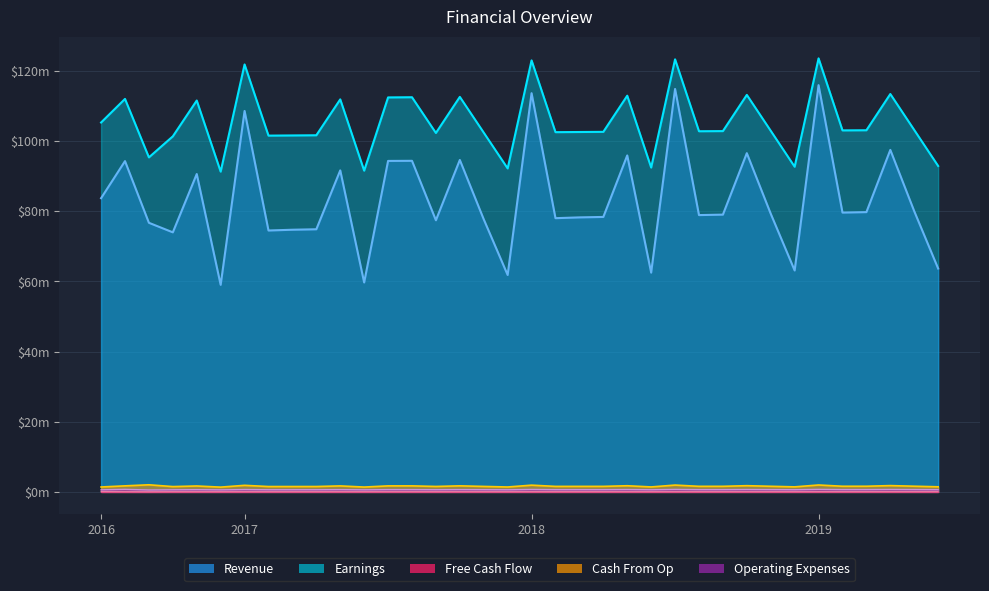

Which series has the widest spread of values?

Revenue